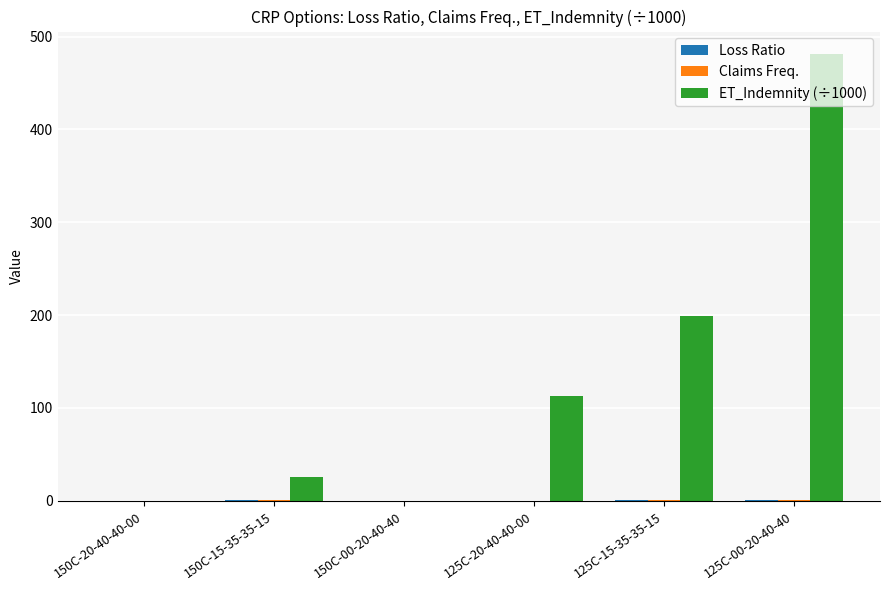

Is it true that ET_Indemnity (÷1000) equals 481.3 at 125C-00-20-40-40?

True